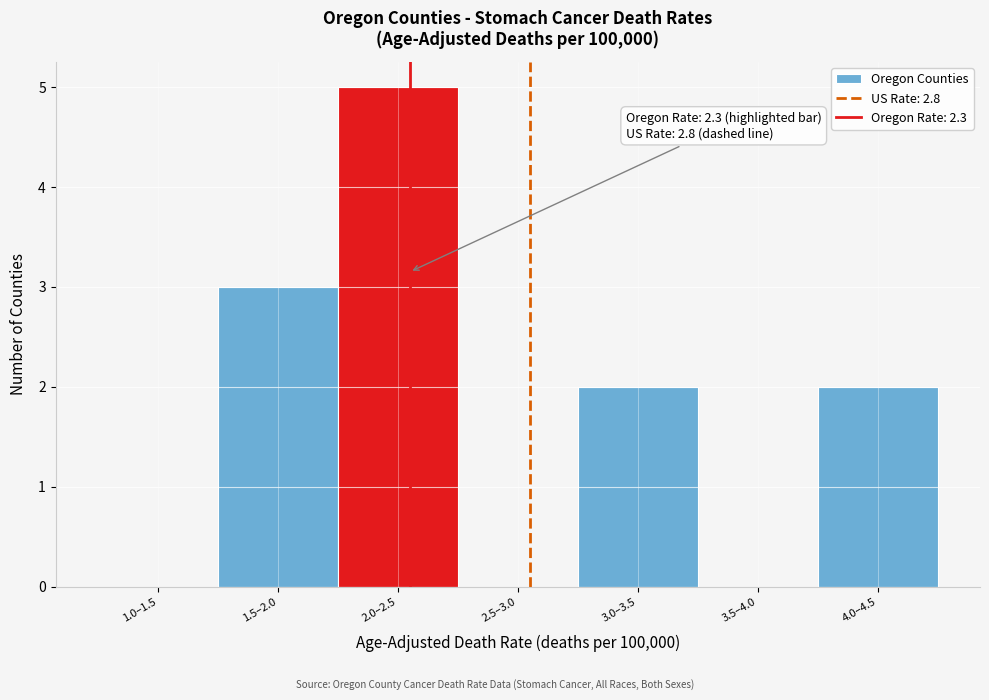

Reading left to right, what are all the values shown in this chart?

1.0–1.5=0	1.5–2.0=3	2.0–2.5=5	2.5–3.0=0	3.0–3.5=2	3.5–4.0=0	4.0–4.5=2